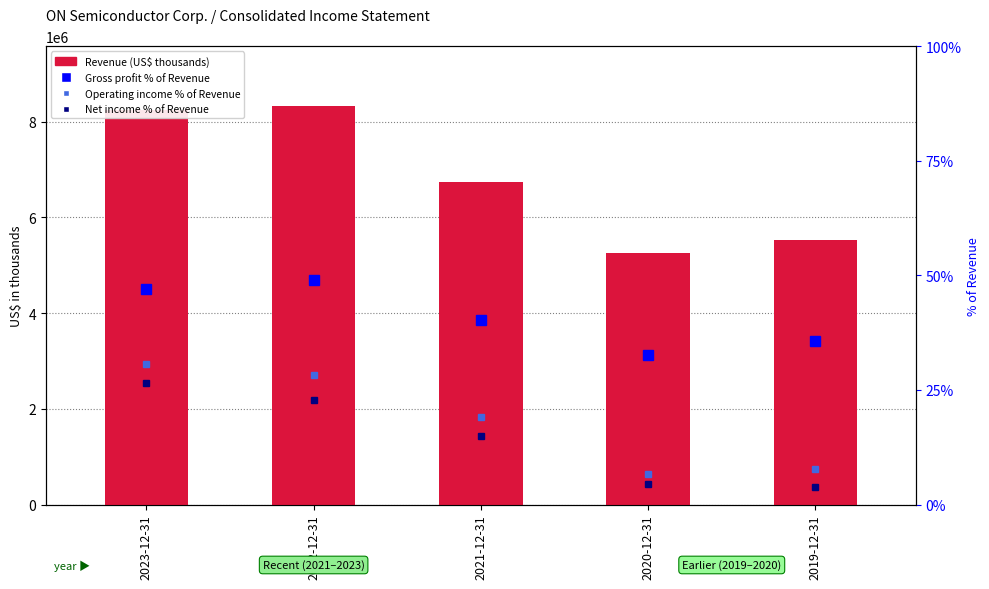

Rank the categories by Operating income % of Revenue value from lowest to highest.

2020-12-31, 2019-12-31, 2021-12-31, 2022-12-31, 2023-12-31